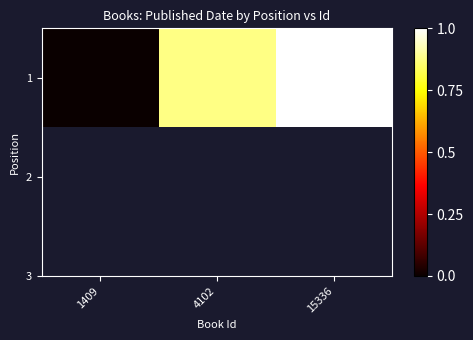

What is the greatest value displayed?

1.0